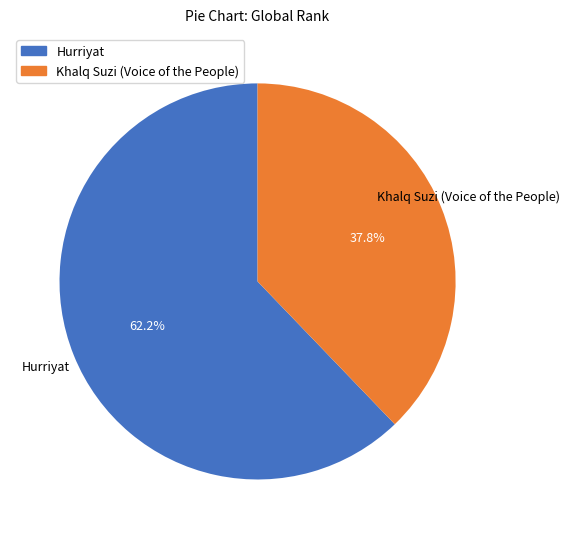

Between Khalq Suzi (Voice of the People) and Hurriyat, which is larger?

Hurriyat